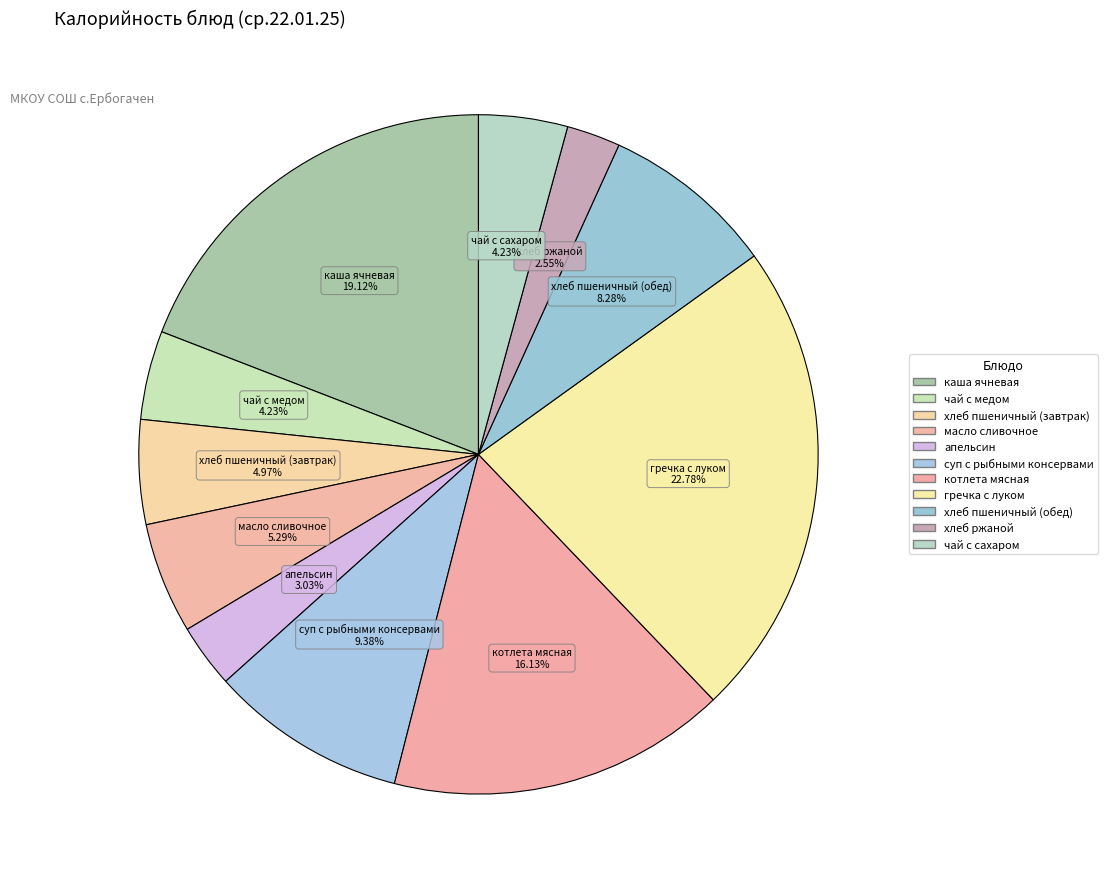

Does any single category account for the majority?

No